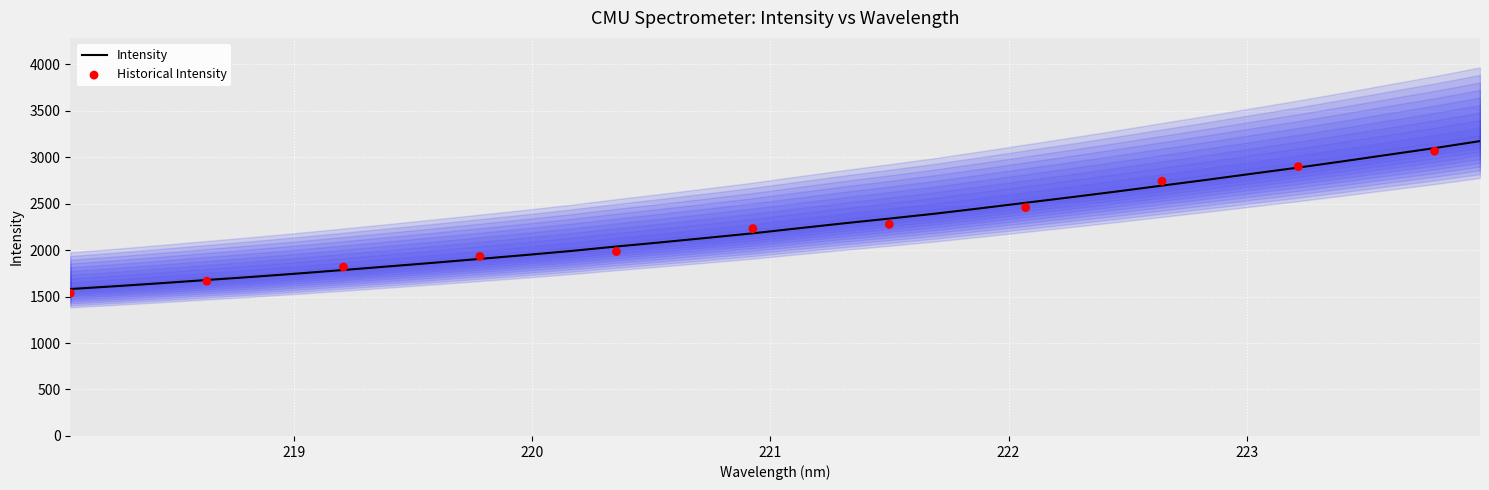

Which has a higher value, 18 or 21?

21